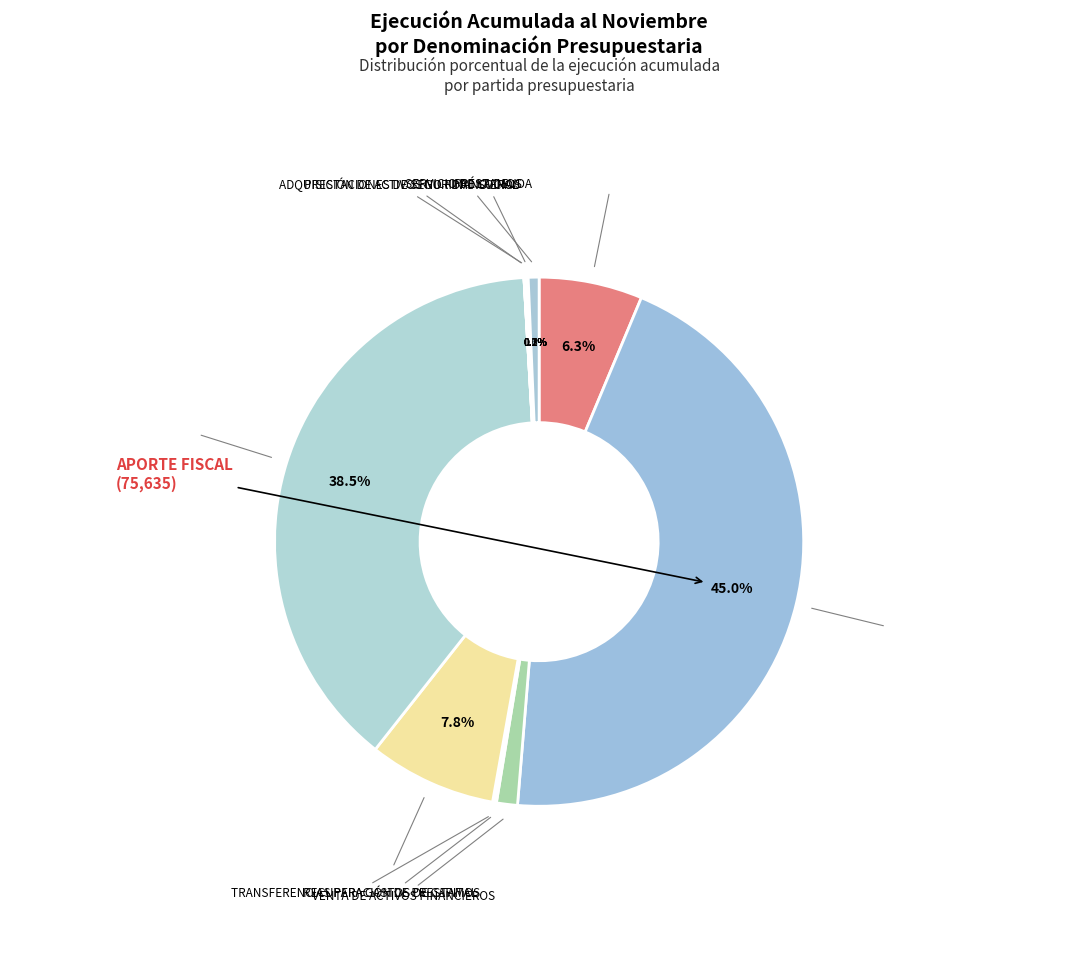

What is the largest slice in the pie chart?

APORTE FISCAL